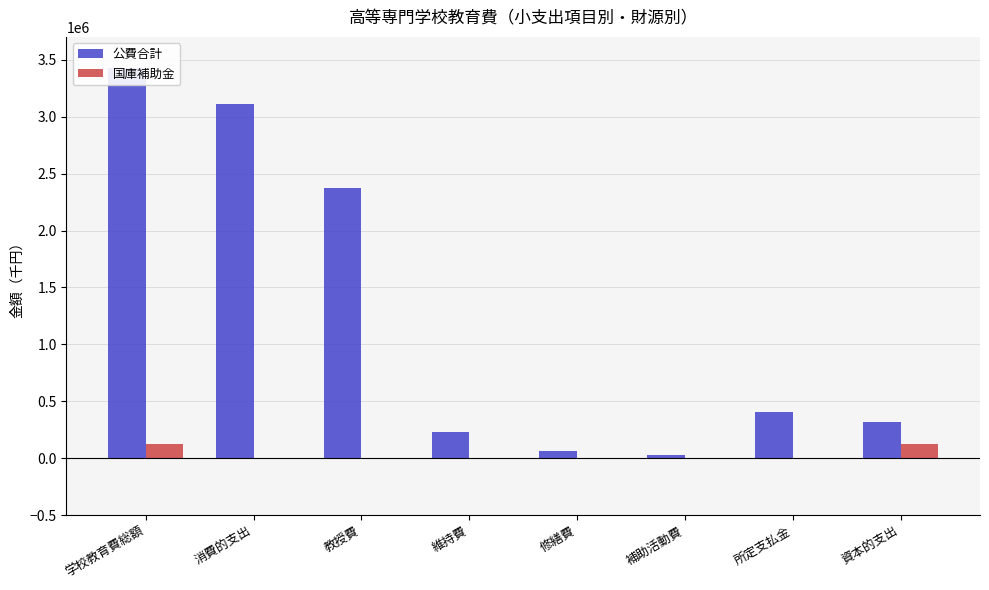

At 維持費, list the series in order from smallest to largest.

国庫補助金, 公費合計